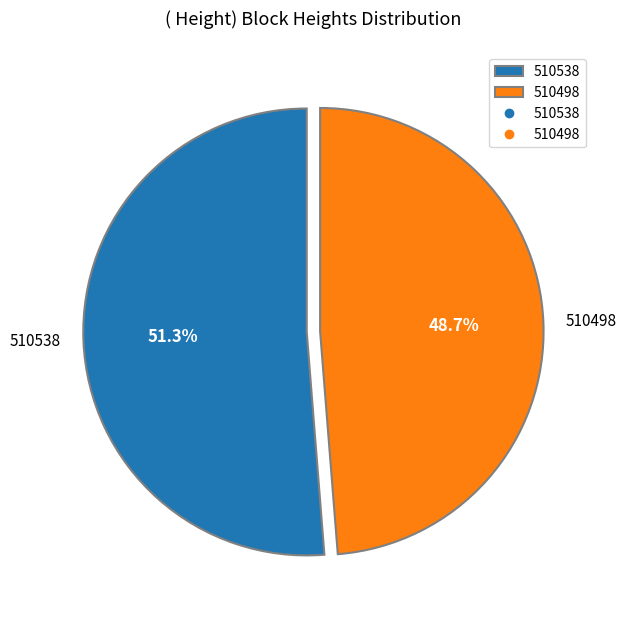

To the nearest percent, what portion does 510538 represent?

51%